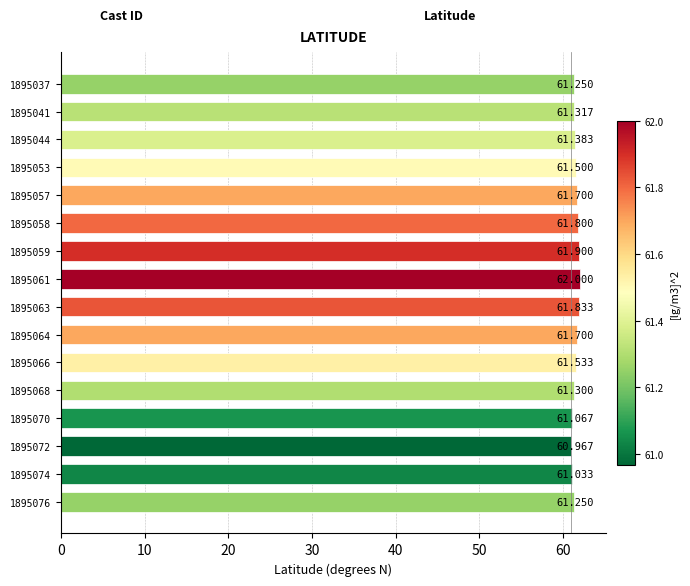

What is the difference between the maximum and second lowest values?

1.0